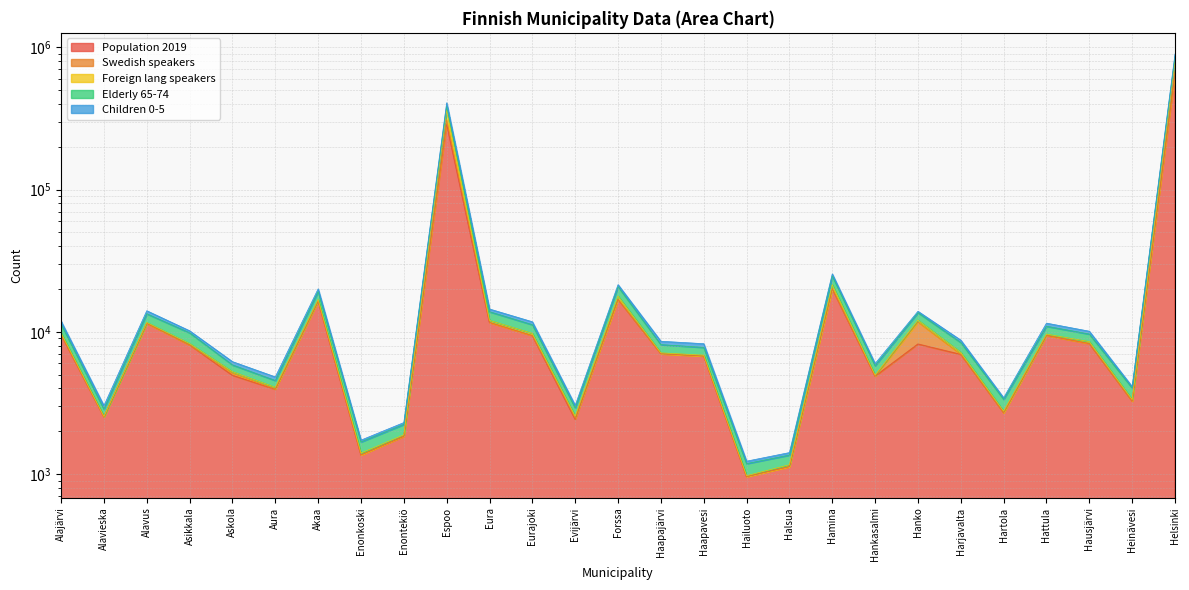

What is the greatest value displayed?

899642